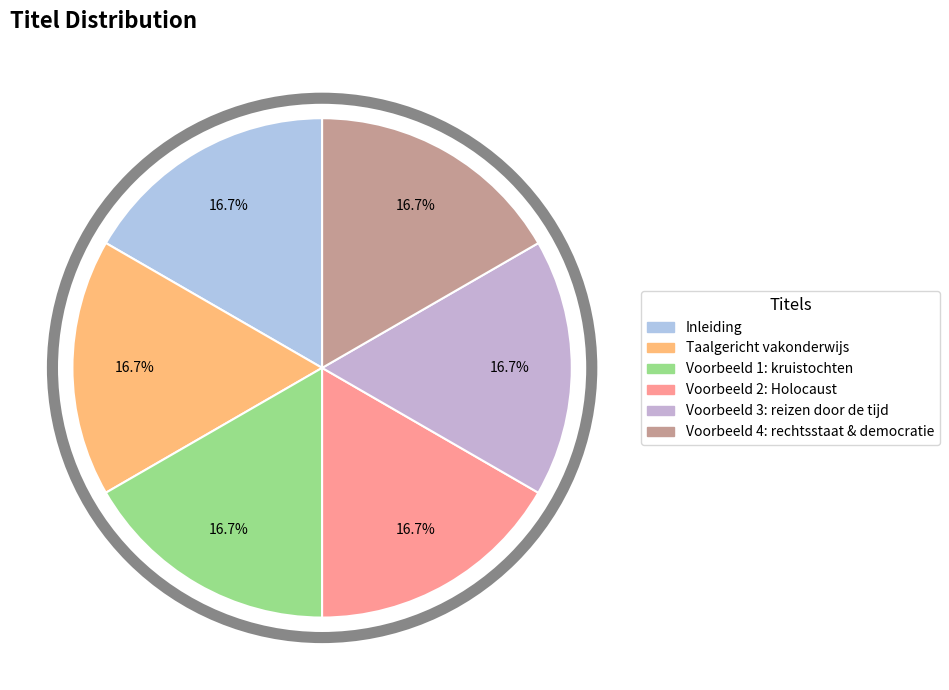

True or false: Voorbeeld 1: kruistochten accounts for 17% of the total.

True